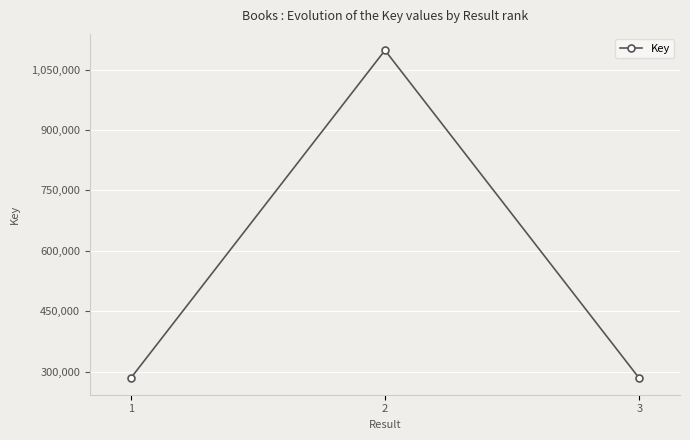

Approximately how many times larger is the value at 1 compared to 3?

1.0